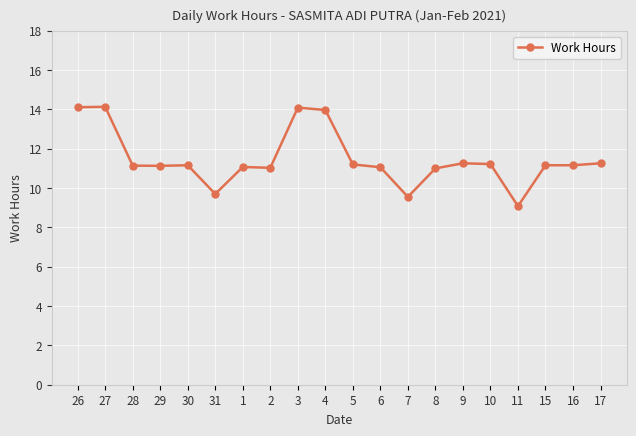

What is the greatest value displayed?

14.1